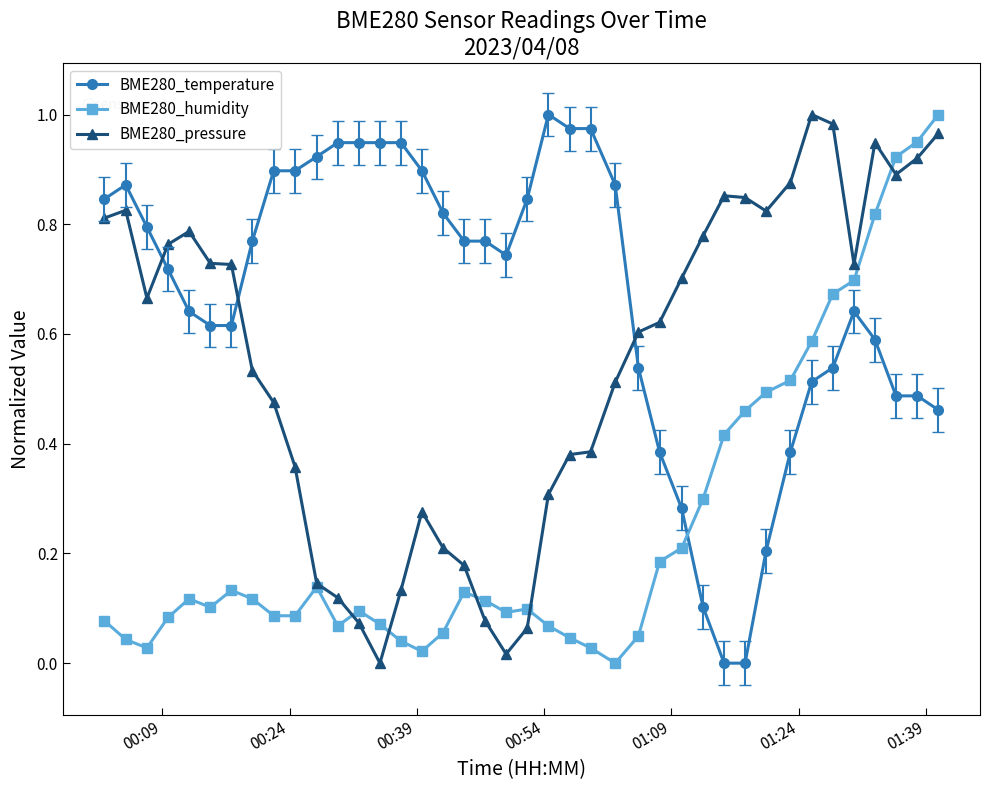

Which series has the largest total across all categories?

BME280_temperature